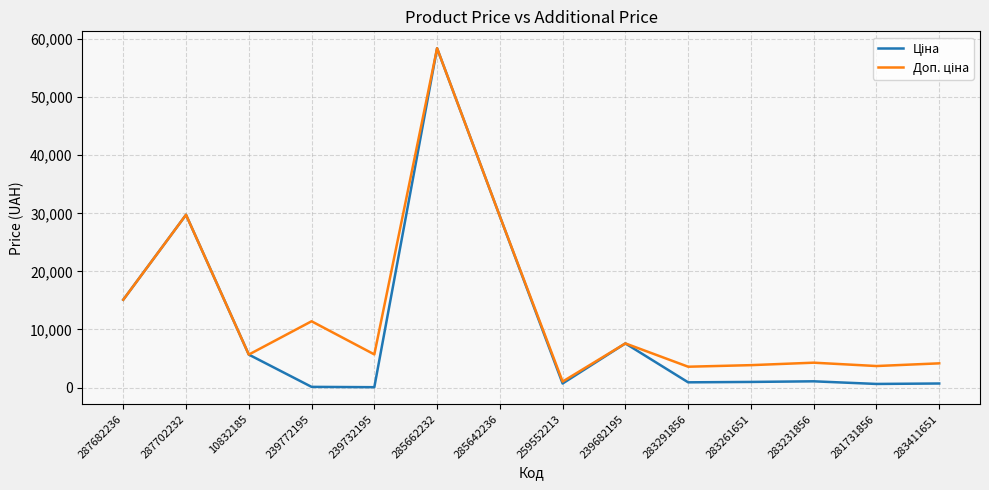

What is the maximum value shown in the chart?

58426.5